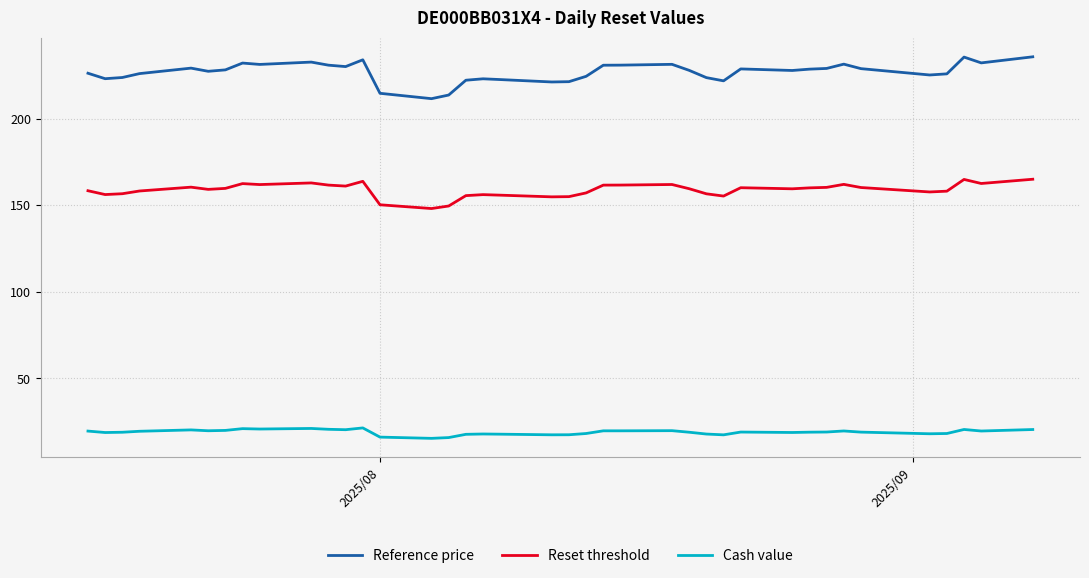

Which series has the largest total across all categories?

Reference price